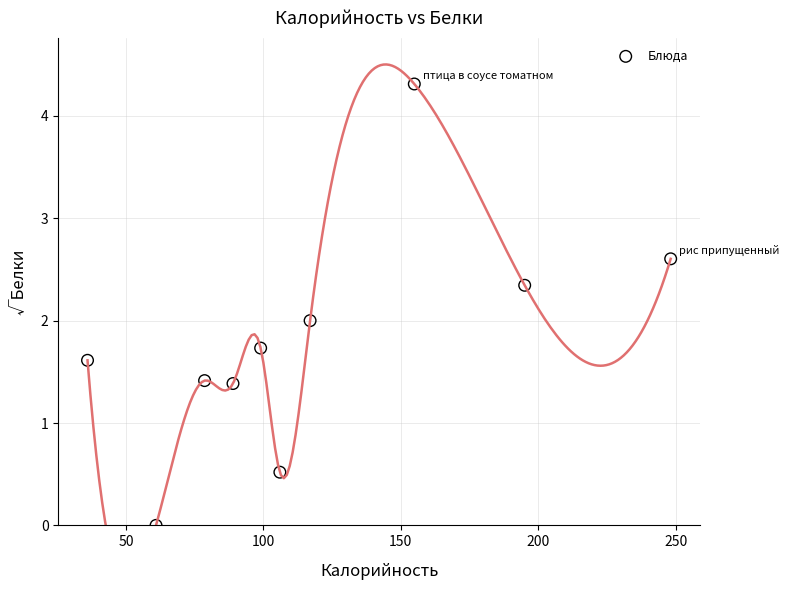

What is the range of Y values (max minus min)?

4.3